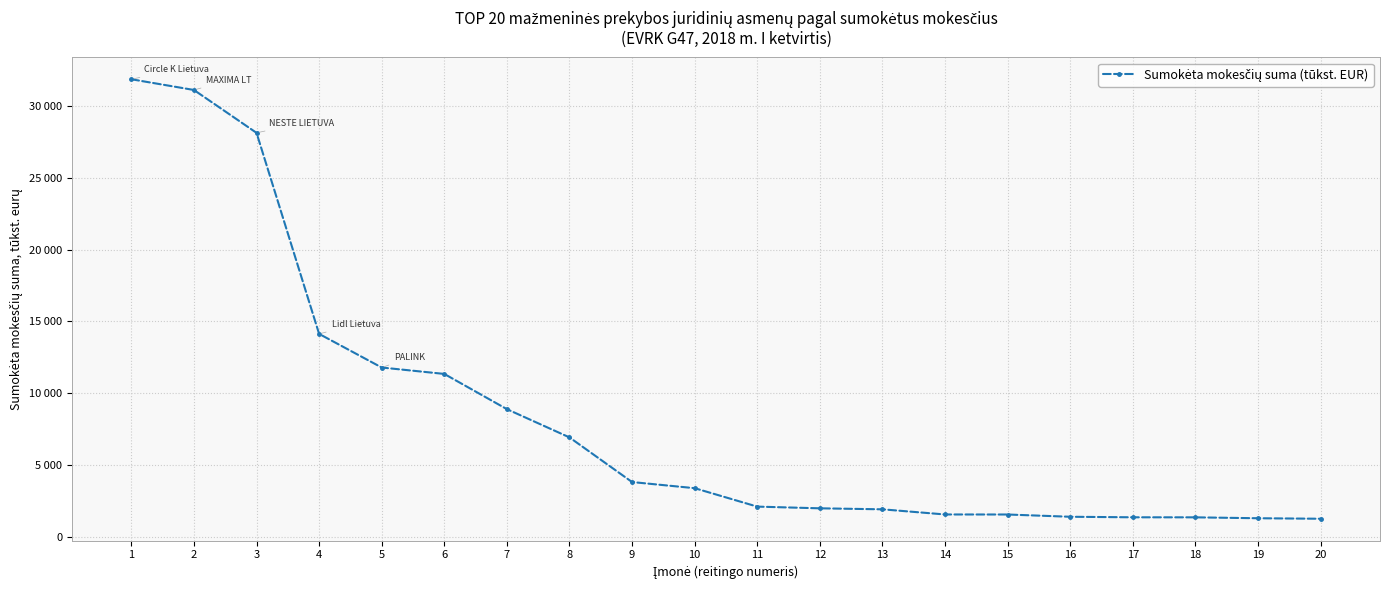

Is this an area chart (filled region under the line)?

No